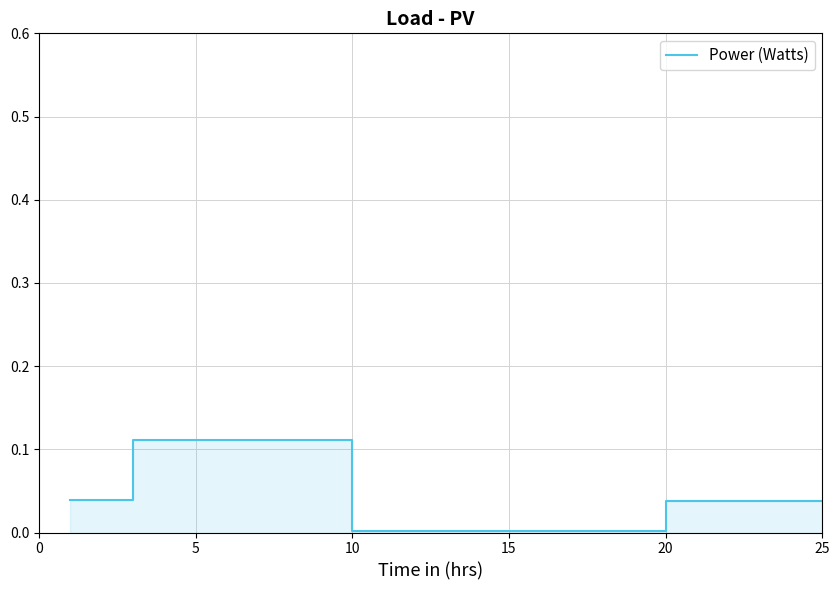

How many lines are shown in the chart?

1